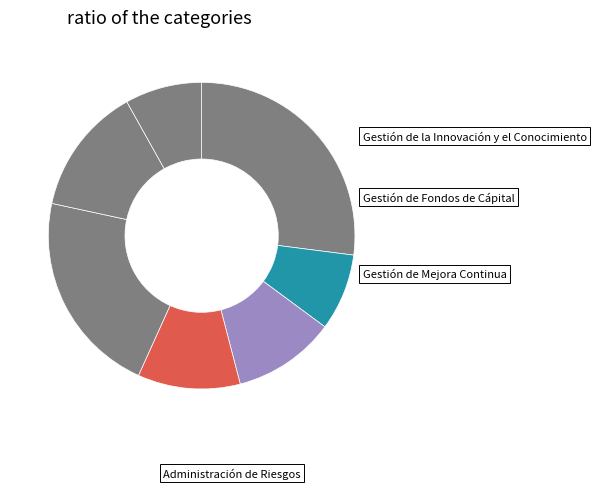

Count the number of slices in the pie.

7